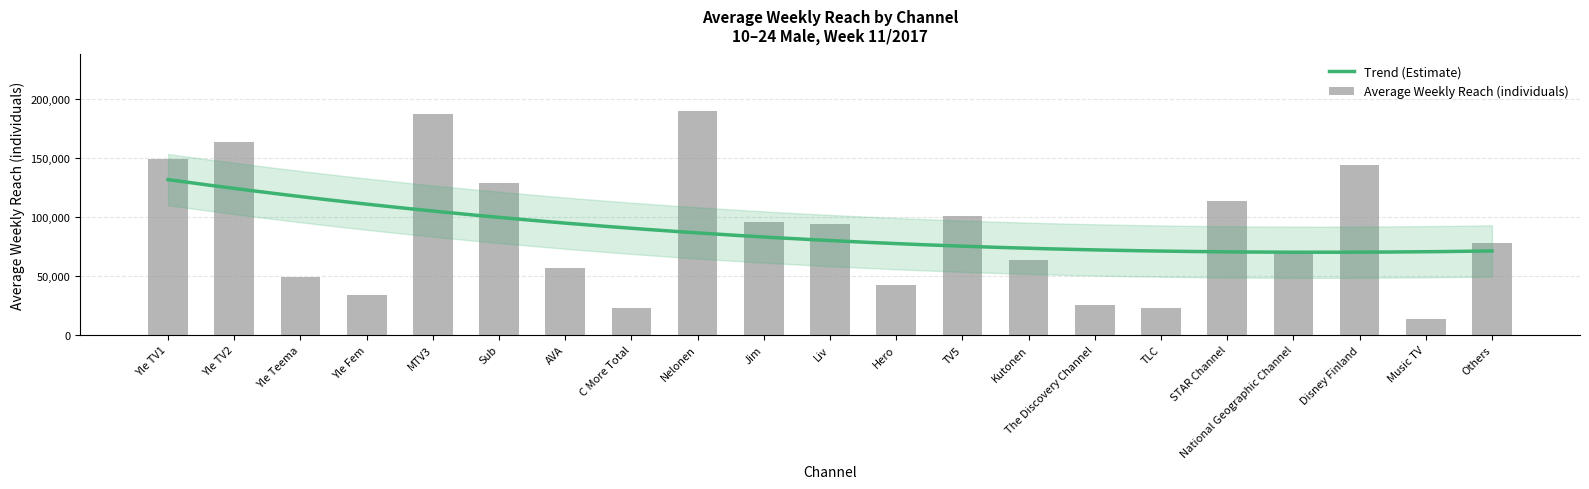

List the labels in order of value, largest first.

Nelonen, MTV3, Yle TV2, Yle TV1, Disney Finland, Sub, STAR Channel, TV5, Jim, Liv, Others, National Geographic Channel, Kutonen, AVA, Yle Teema, Hero, Yle Fem, The Discovery Channel, C More Total, TLC, Music TV